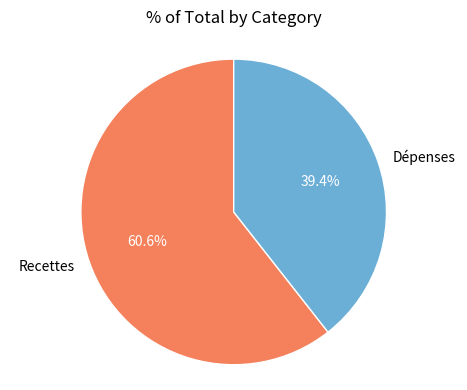

To the nearest percent, what is the difference between the Recettes and Dépenses slice percentages?

21%